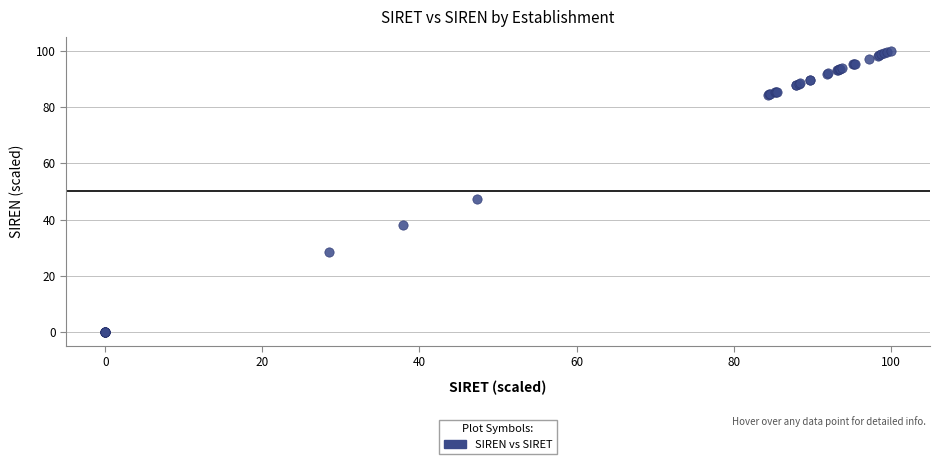

What Y value in the scatter plot is closest to 50?

47.4